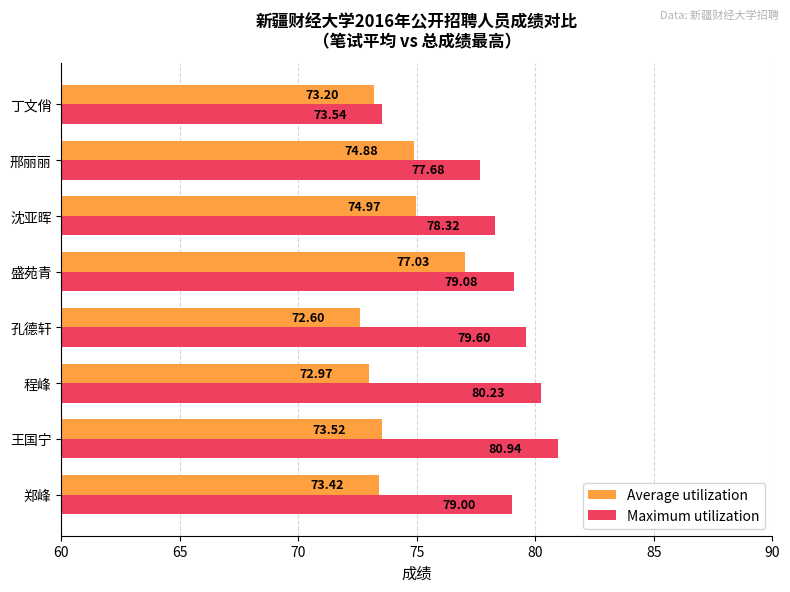

At how many categories does at least one series exceed 74?

7